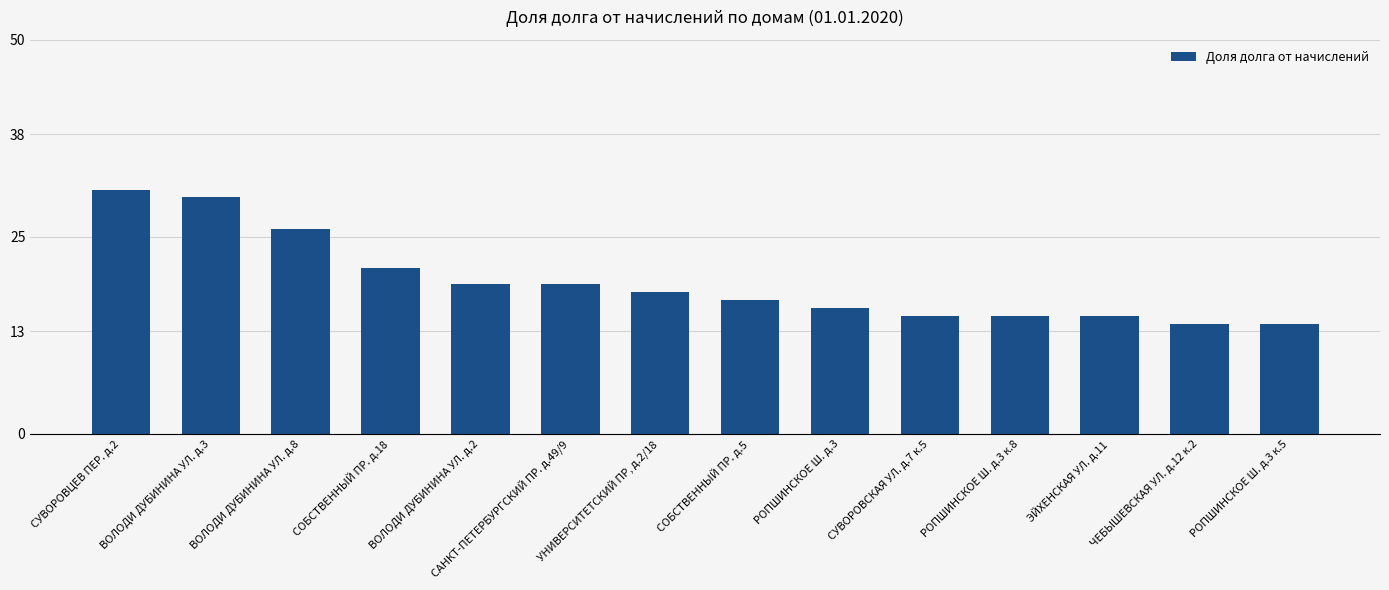

What is the greatest value displayed?

31